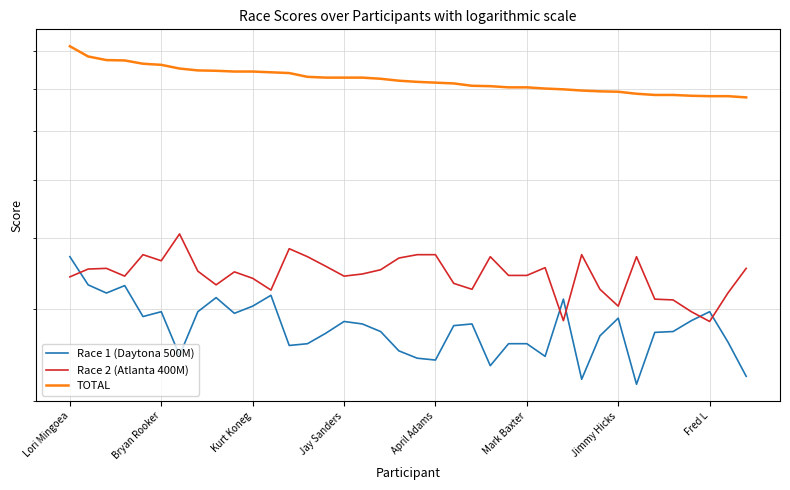

True or false: Race 2 (Atlanta 400M) and Race 1 (Daytona 500M) intersect in this chart.

True